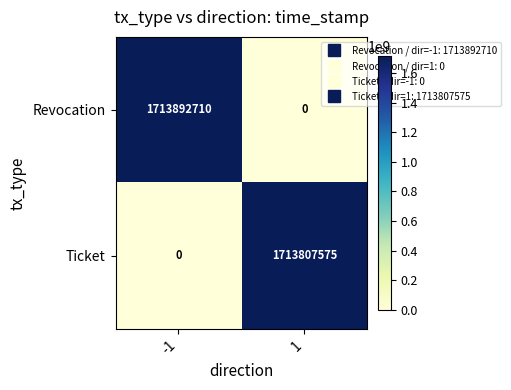

What is the greatest value displayed?

1713892710